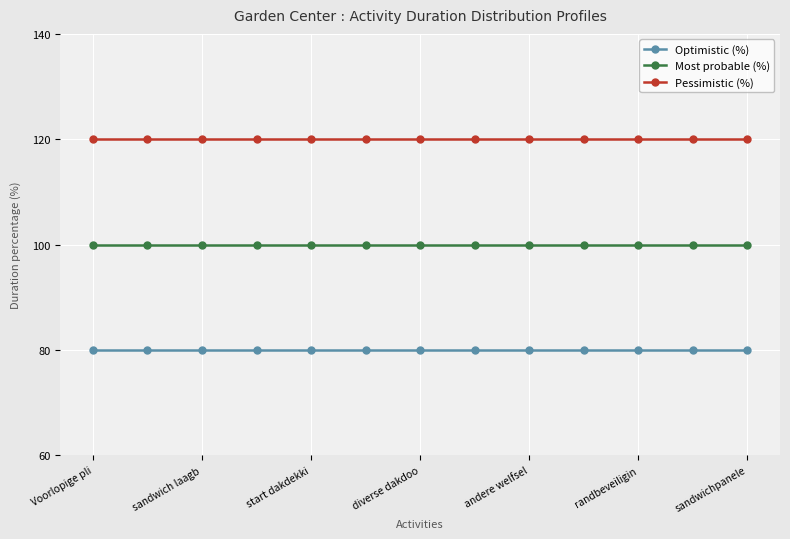

What are all the series names shown in the legend?

Optimistic (%), Most probable (%), Pessimistic (%)